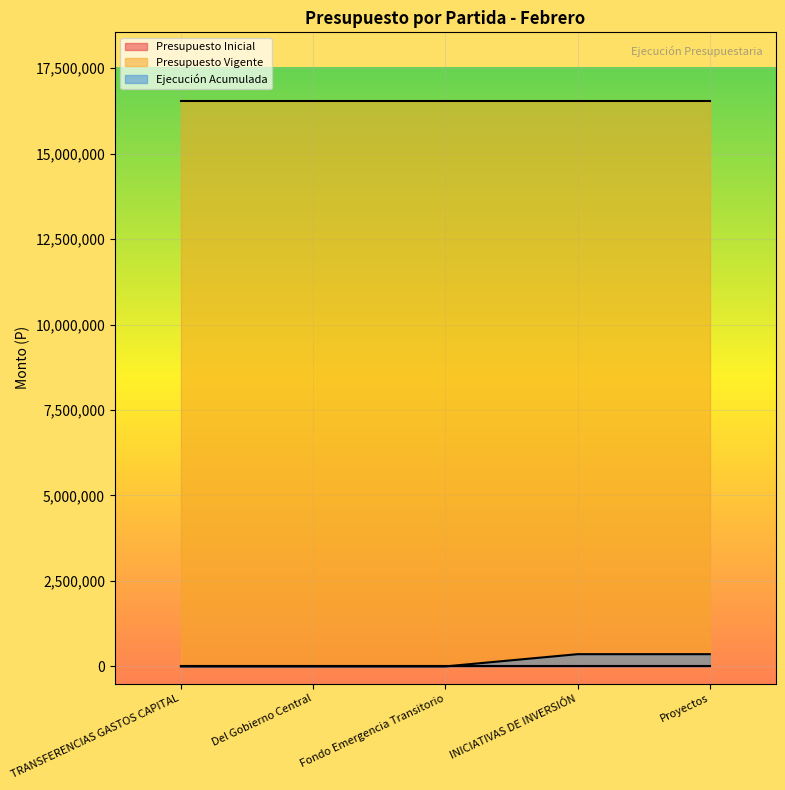

At Del Gobierno Central, list the series in order from largest to smallest.

Presupuesto Vigente, Presupuesto Inicial, Ejecución Acumulada